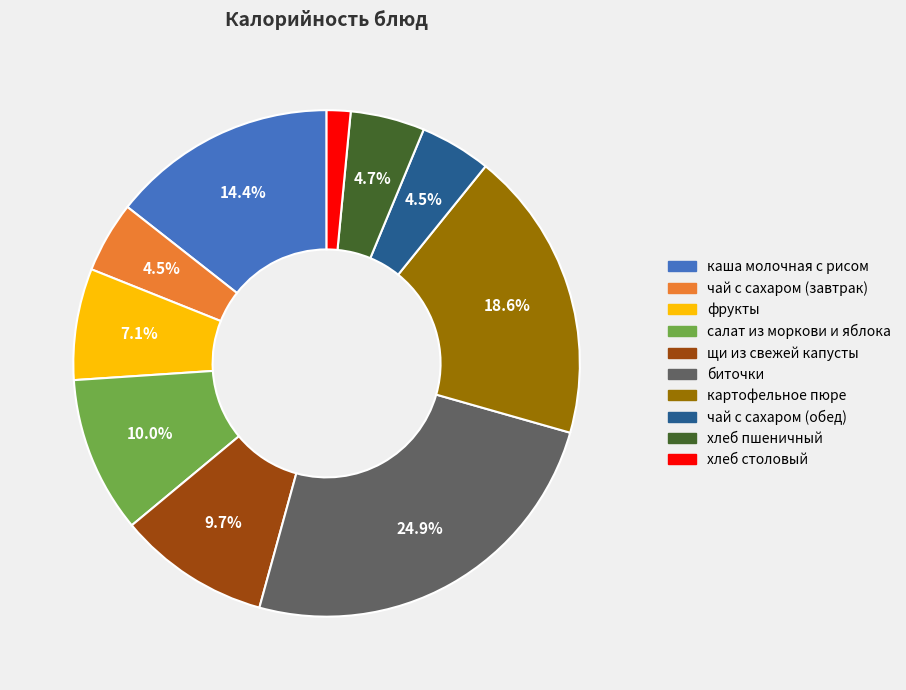

The чай с сахаром (обед) slice represents 10% of the pie. True or false?

False